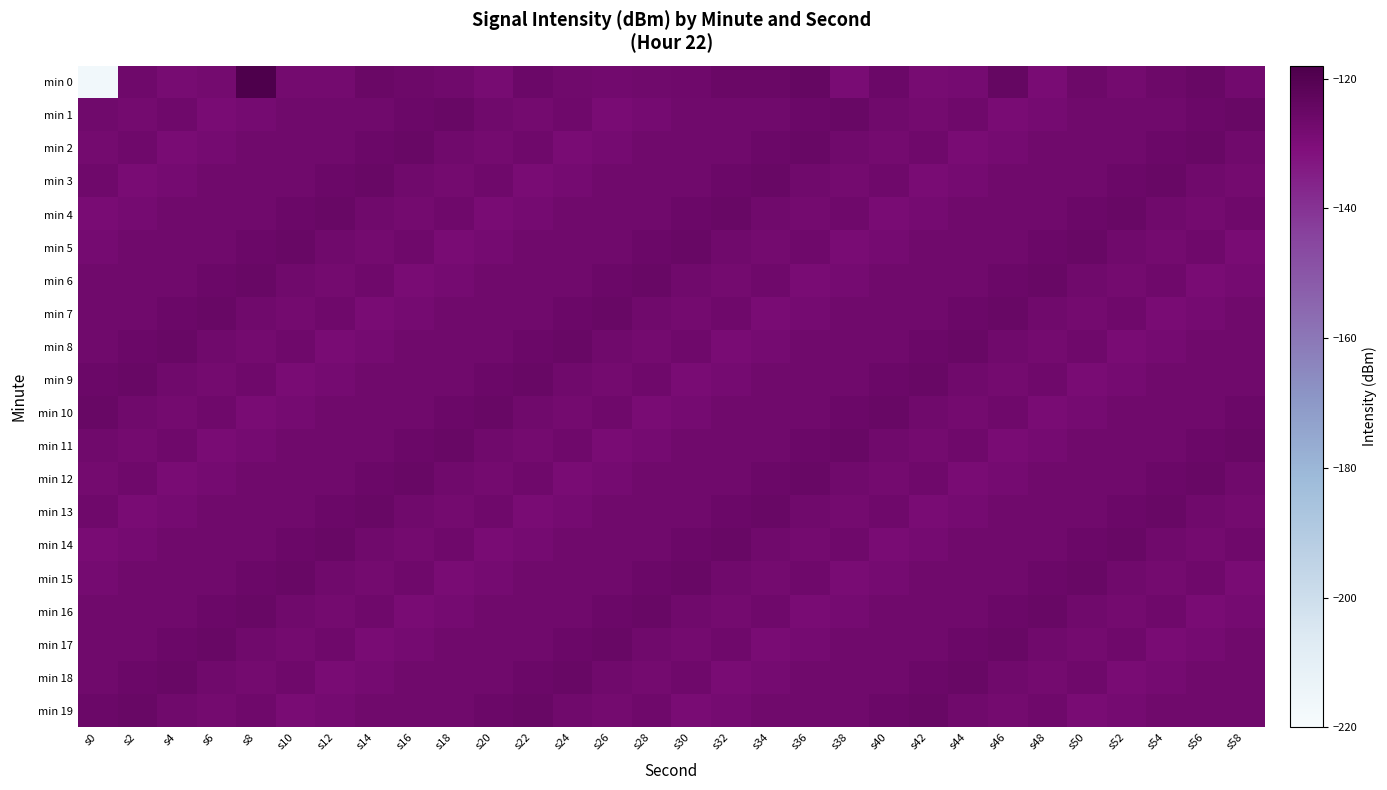

Between s58 and s42, which is larger?

s58